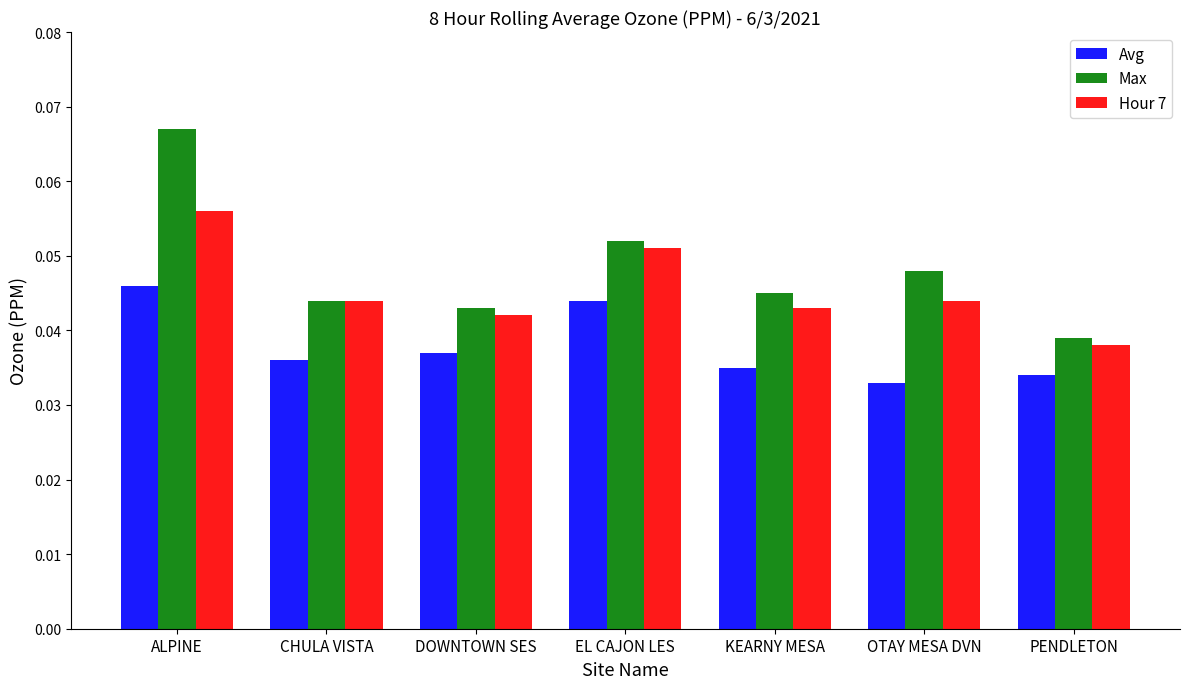

Is it true that Hour 7 equals 0.1 at PENDLETON?

False